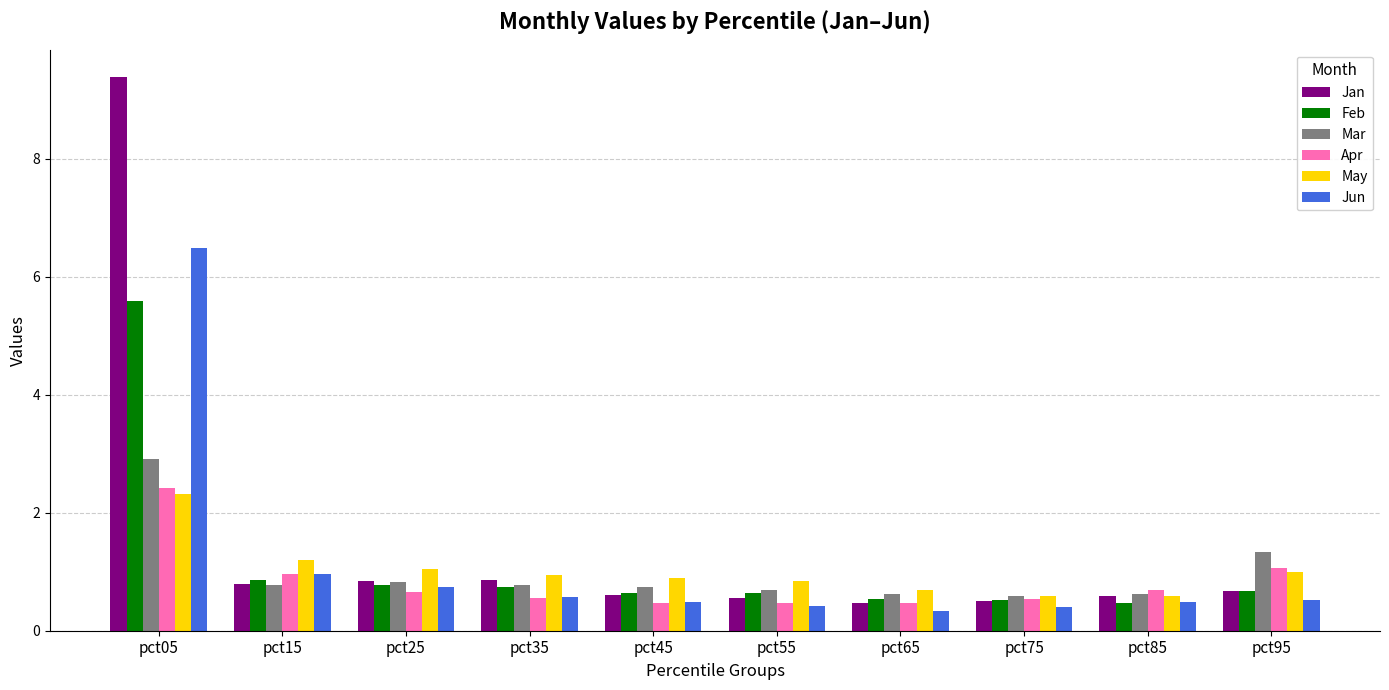

The value of Jan at pct15 is 0.8. True or false?

True